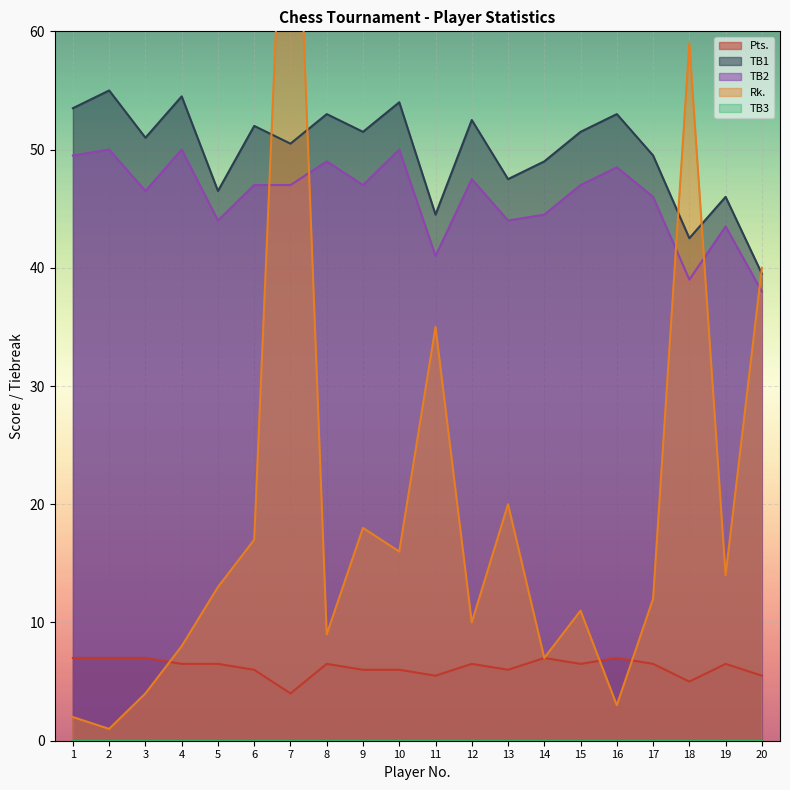

True or false: TB2 has more than 2 points higher than both neighbors.

True